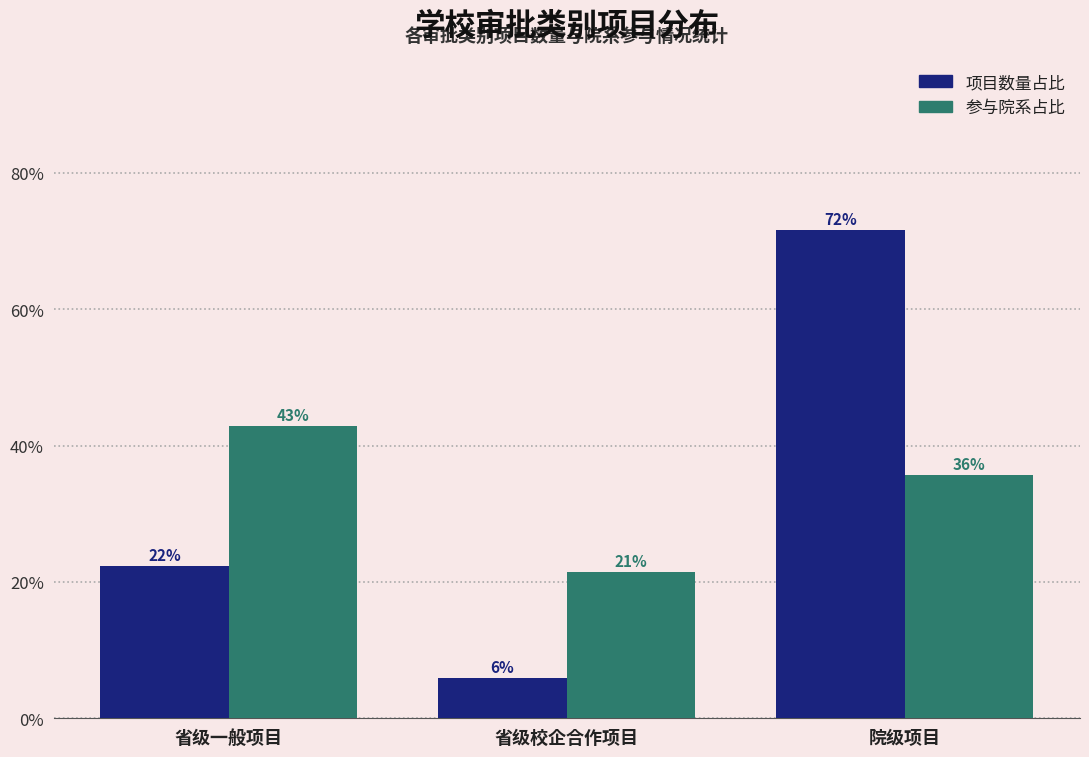

Where is 参与院系占比 nearest to the value 32?

院级项目